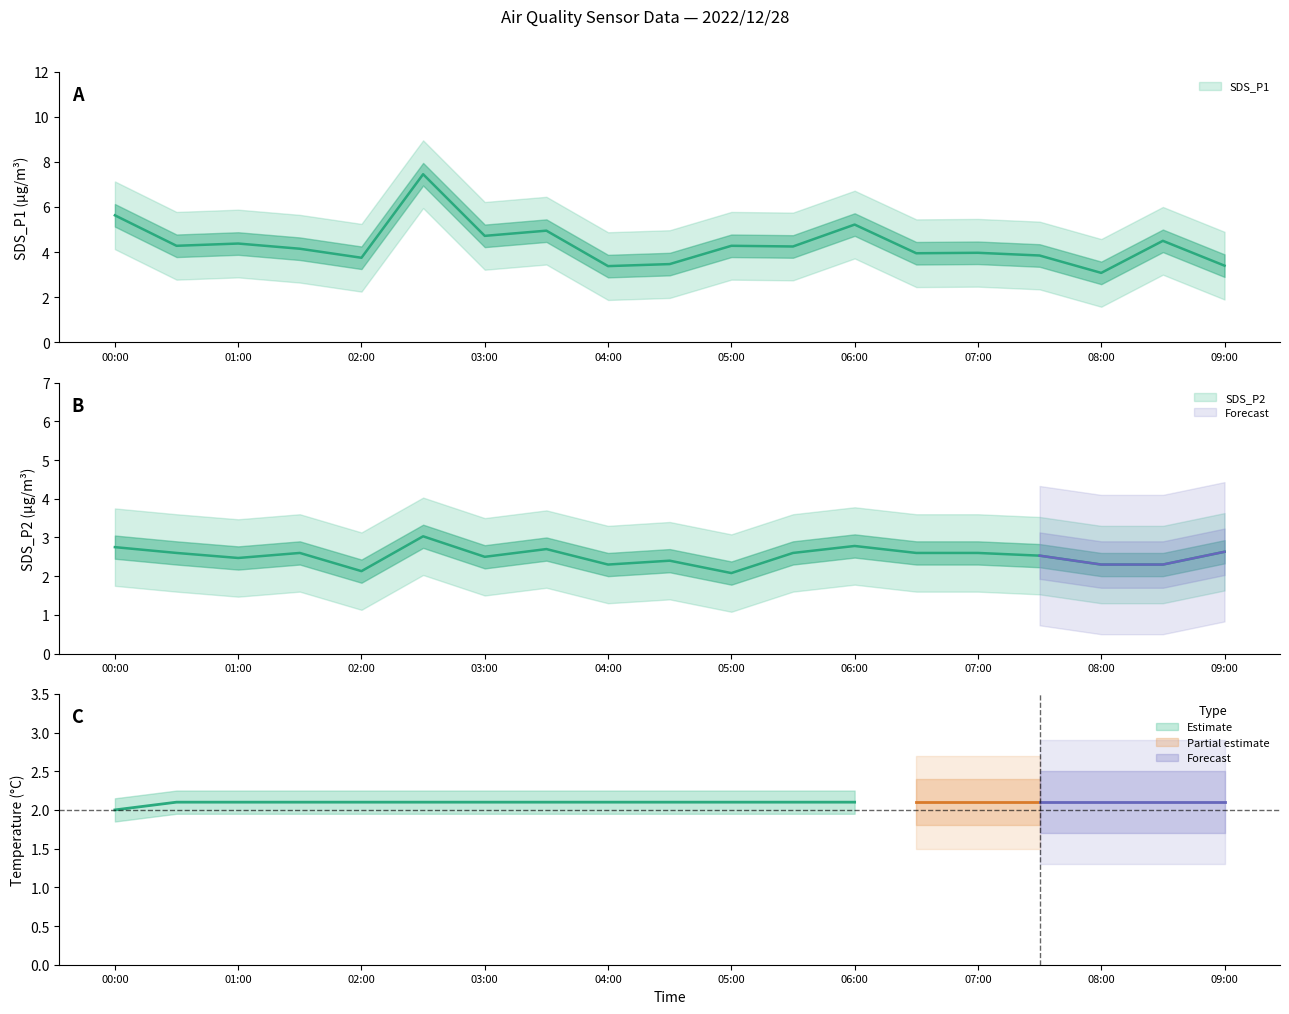

The value of SDS_P2 at 2022/12/28 06:30 is 1.7. True or false?

False